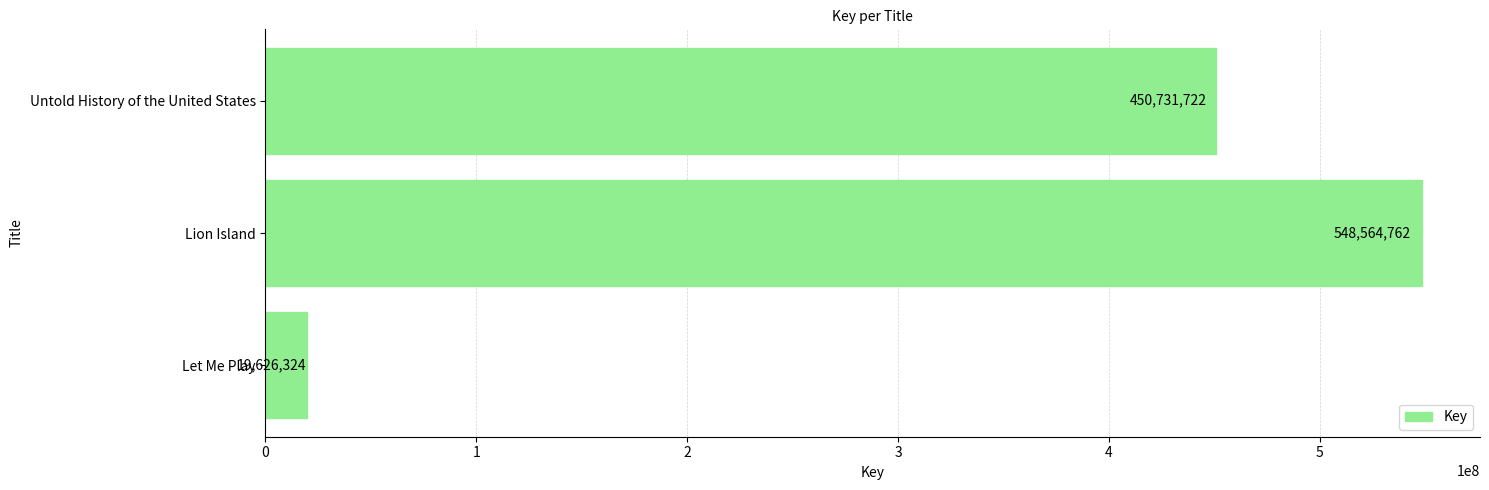

How many data points are less than 450731722?

1